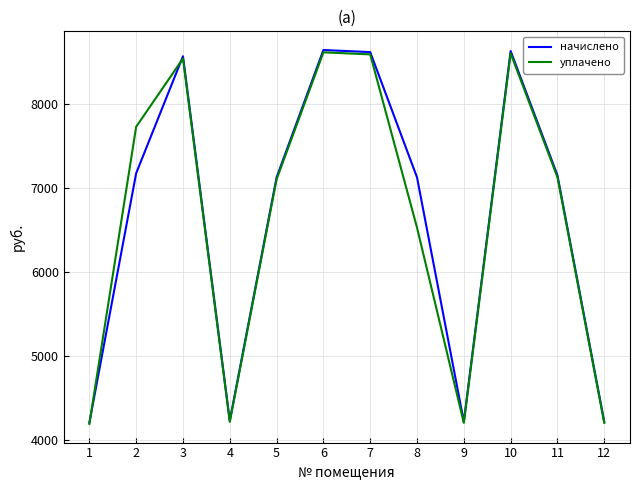

Where does the уплачено series first go above 7130?

2